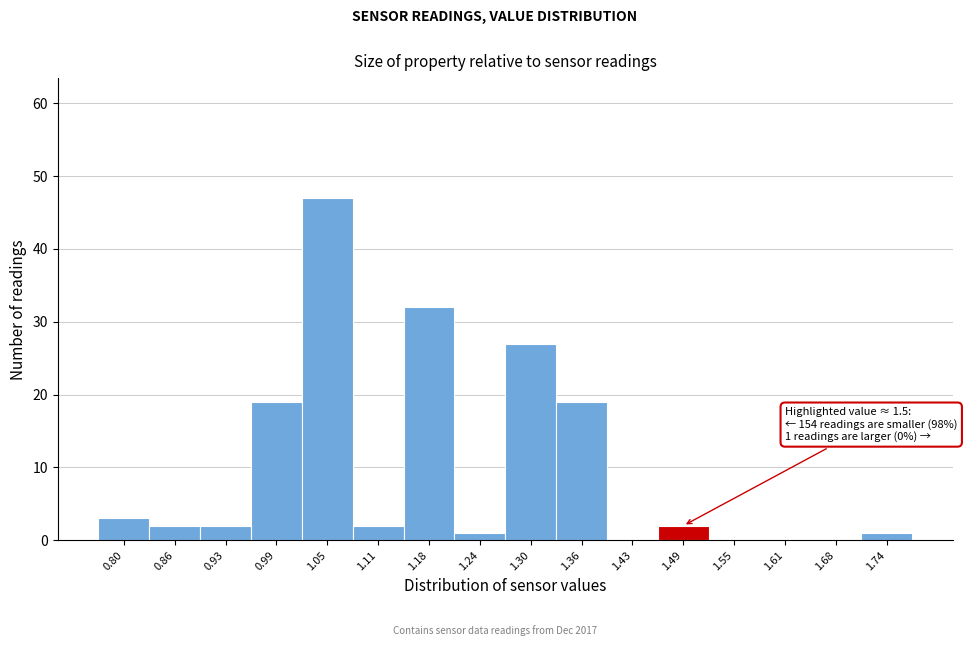

Reading left to right, extract all data points from this chart.

0.80=3	0.86=2	0.93=2	0.99=19	1.05=47	1.11=2	1.18=32	1.24=1	1.30=27	1.36=19	1.43=0	1.49=2	1.55=0	1.61=0	1.68=0	1.74=1